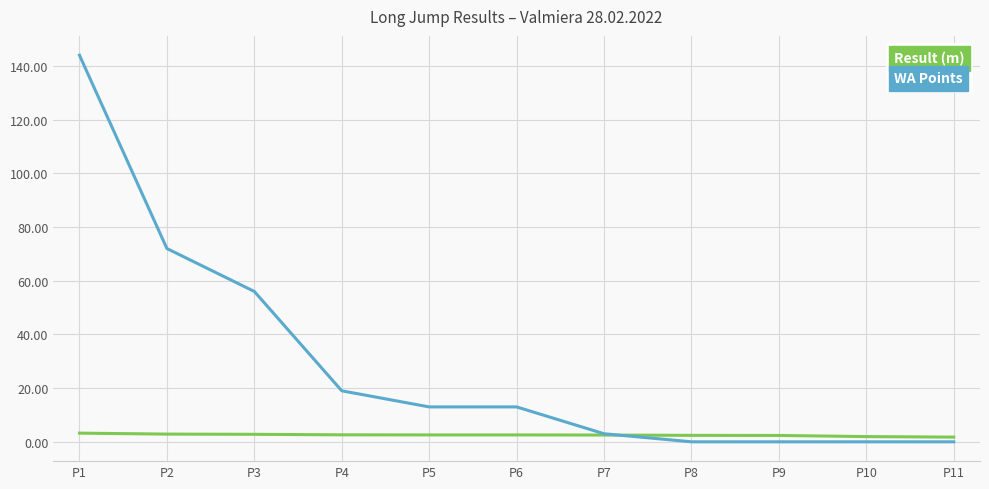

What is the spread (max minus min) of values at P5?

10.4